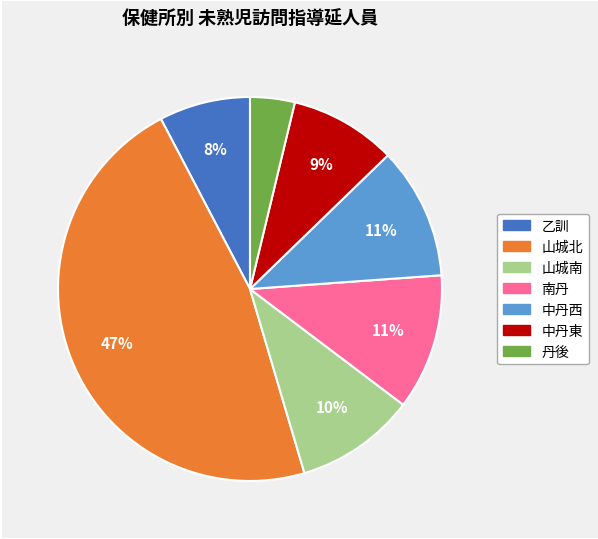

Combined, do 山城南 and 丹後 account for over 50%?

No